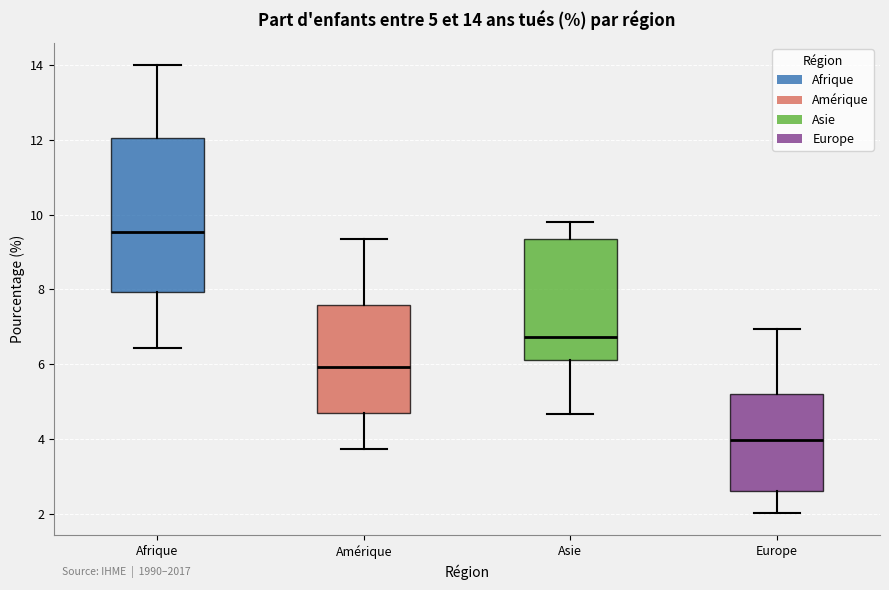

Which box has the lowest median line?

Europe